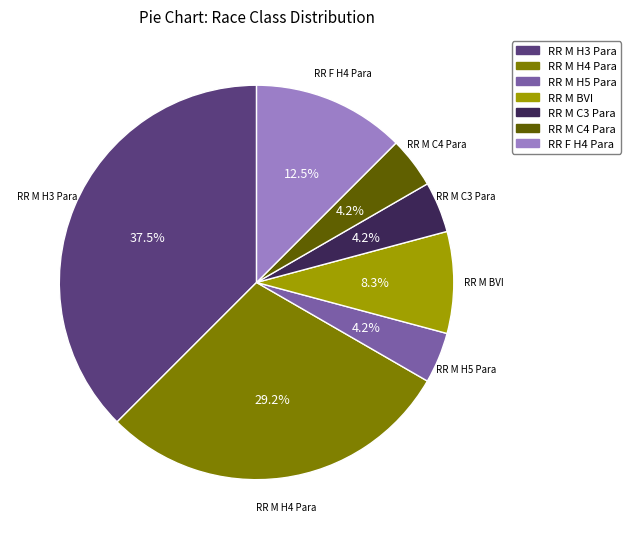

Which category has the biggest portion of the pie?

RR M H3 Para